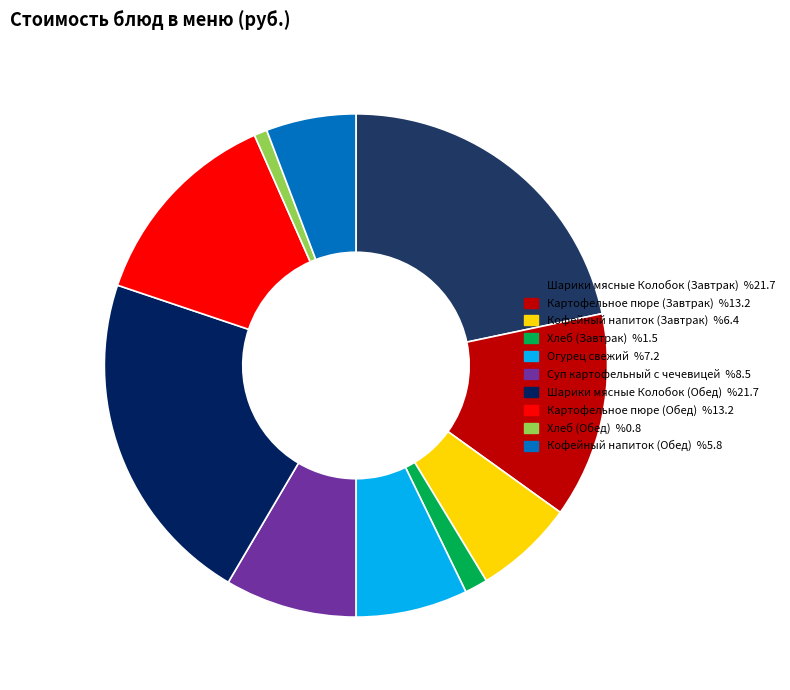

Between Хлеб (Обед) and Картофельное пюре (Завтрак), which is larger?

Картофельное пюре (Завтрак)